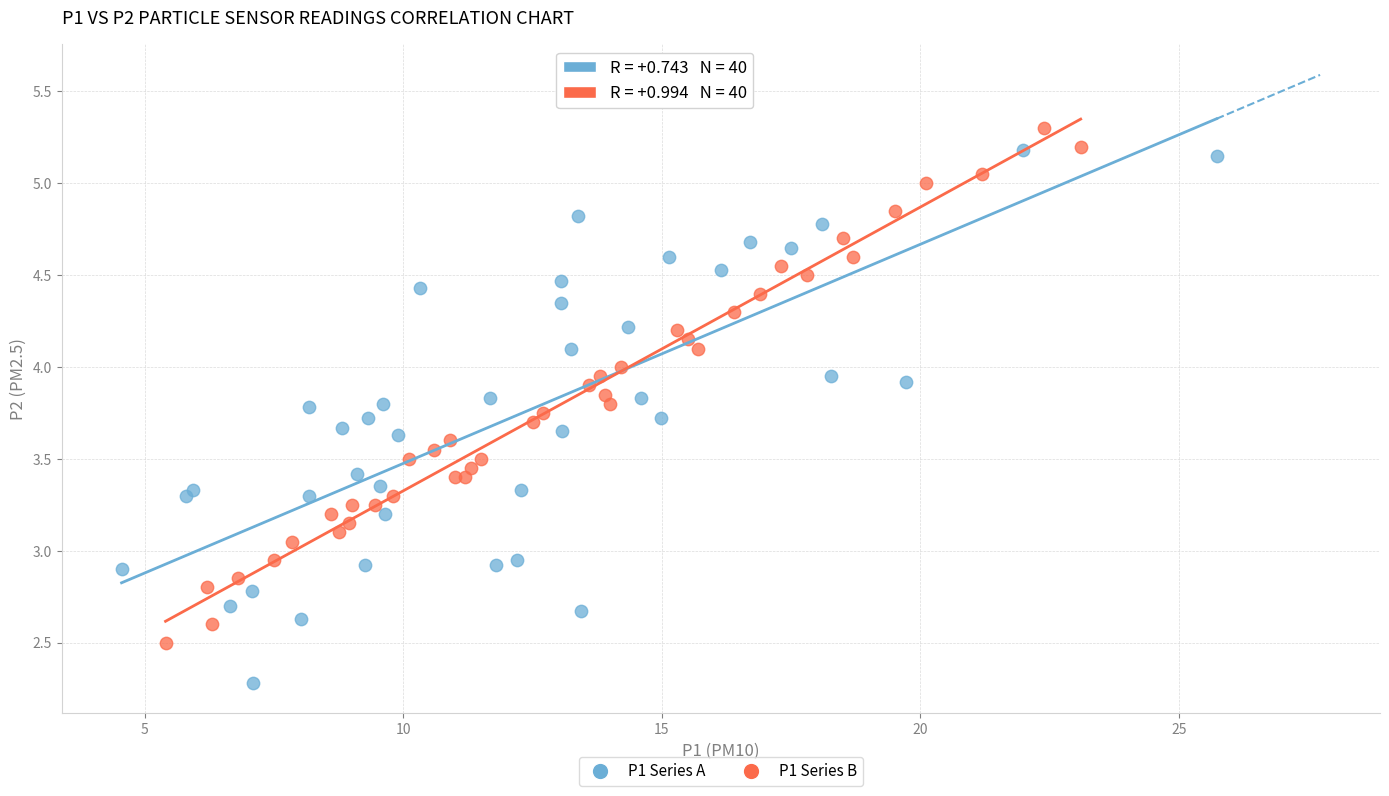

Which series contains the lowest Y value?

P1 Series A